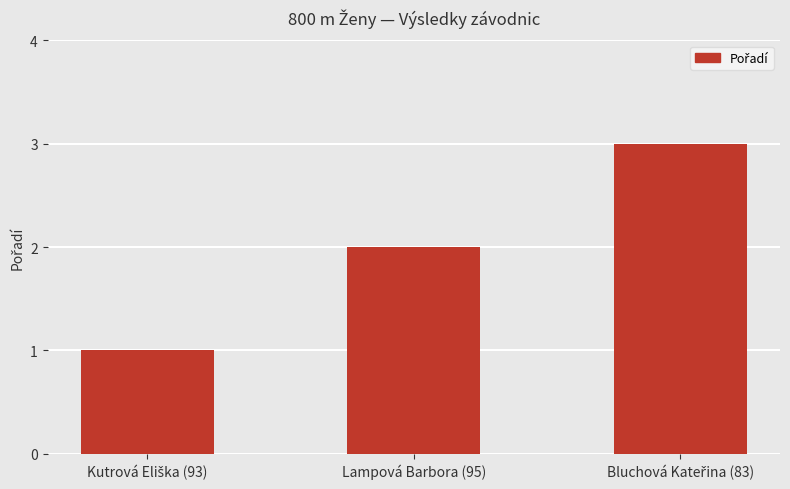

Is it true that the value at Lampová Barbora (95) is 2?

True